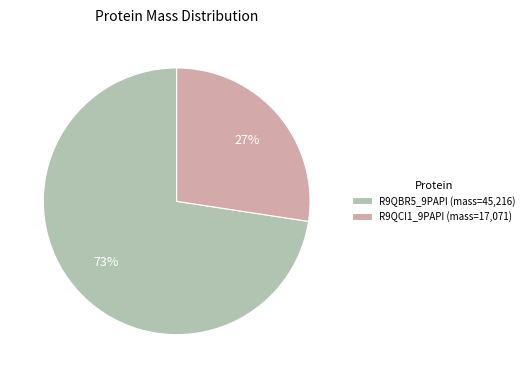

How many segments does this pie chart have?

2